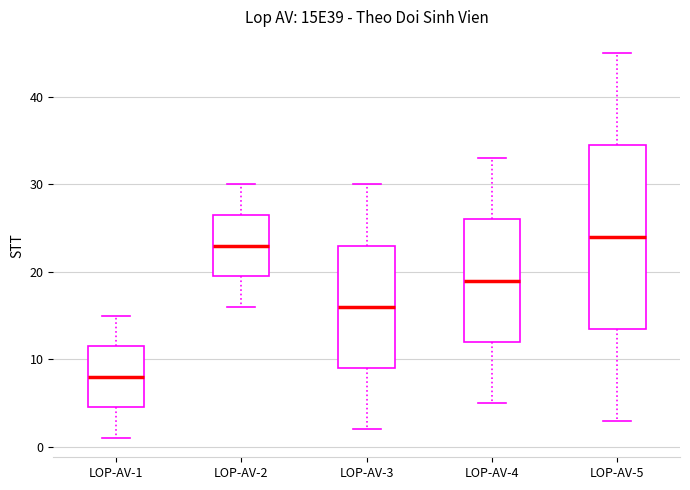

Which box's median line is the lowest?

LOP-AV-1